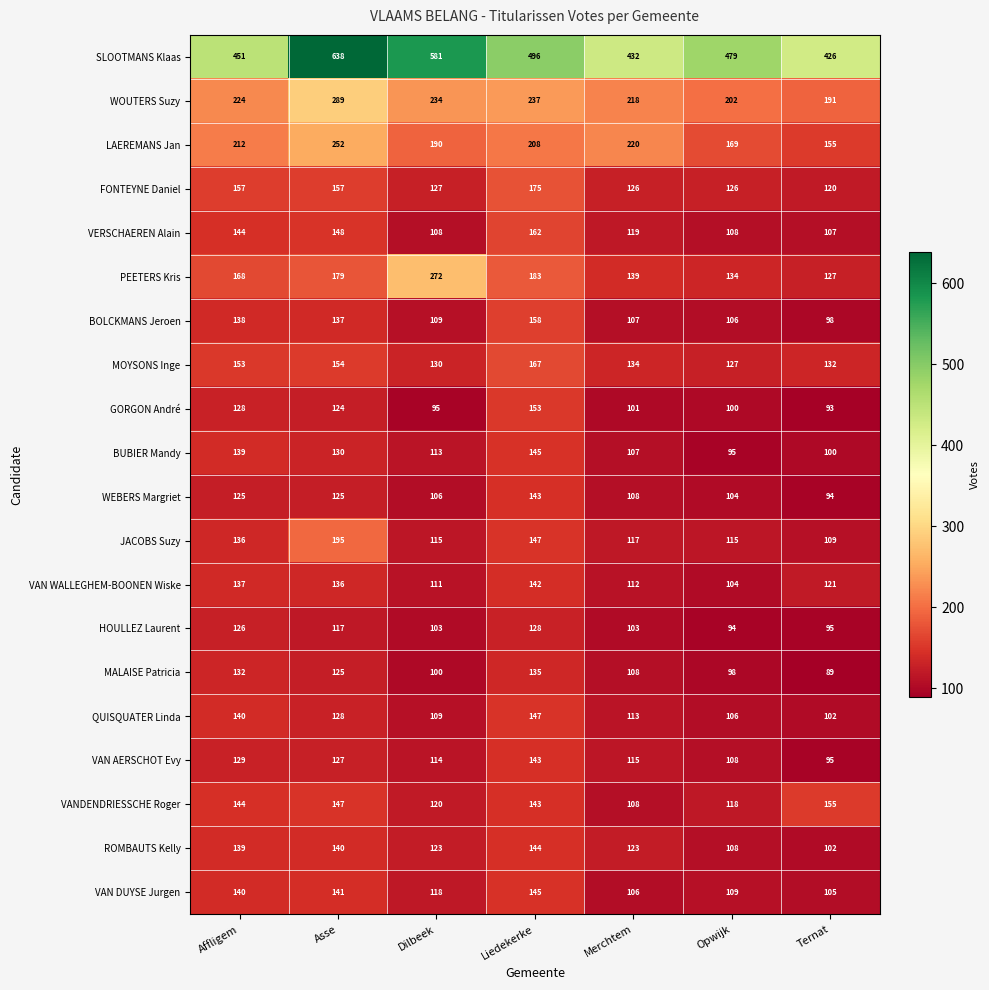

At how many categories does at least one series exceed 327?

7